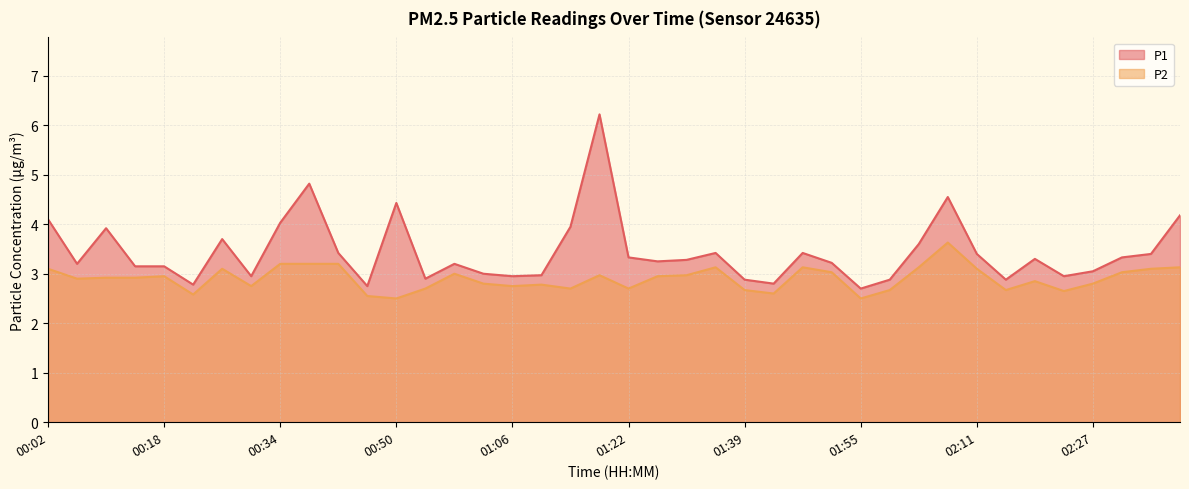

How many lines are shown in the chart?

2